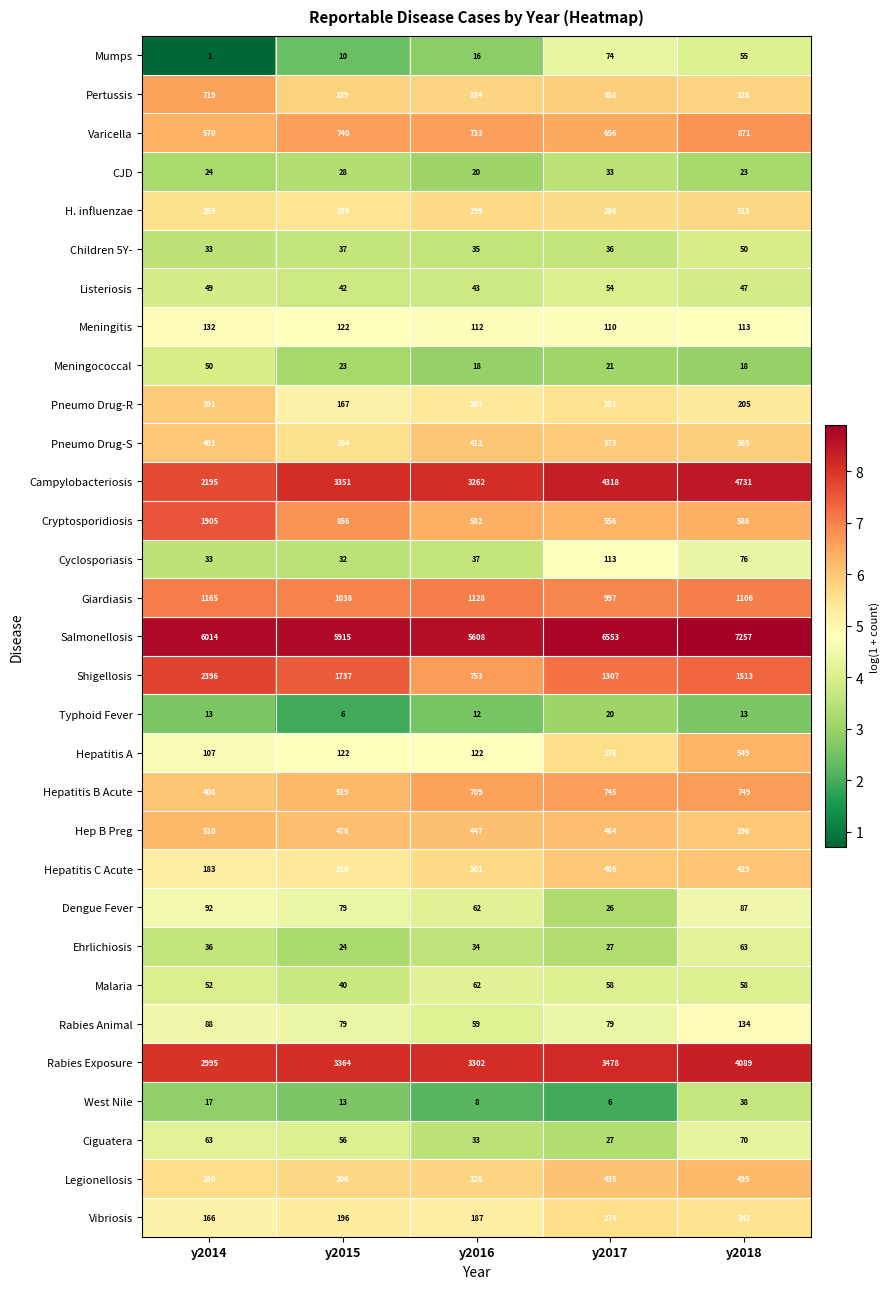

What is the difference between the maximum and minimum values in the Dengue Fever series?

66